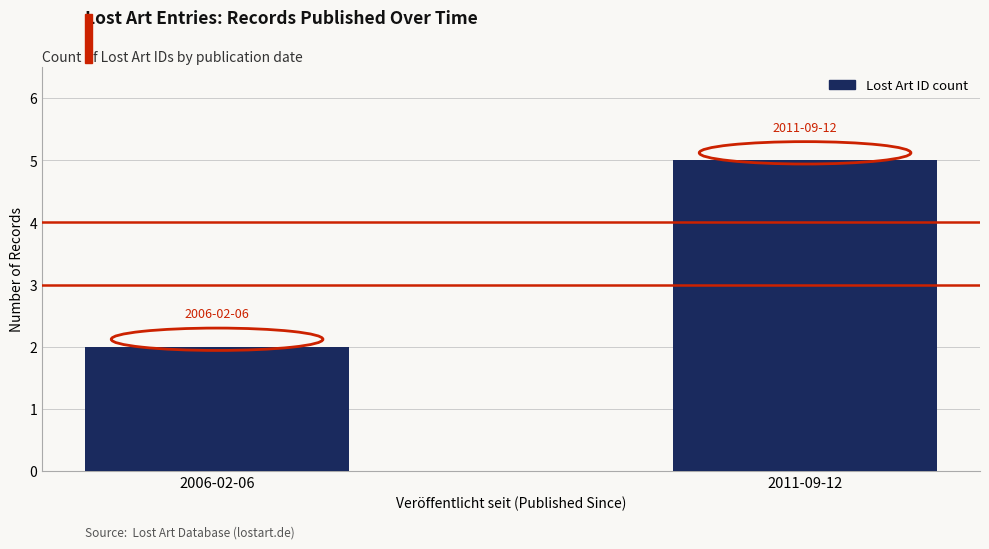

Rank the categories by value from highest to lowest.

2011-09-12, 2006-02-06